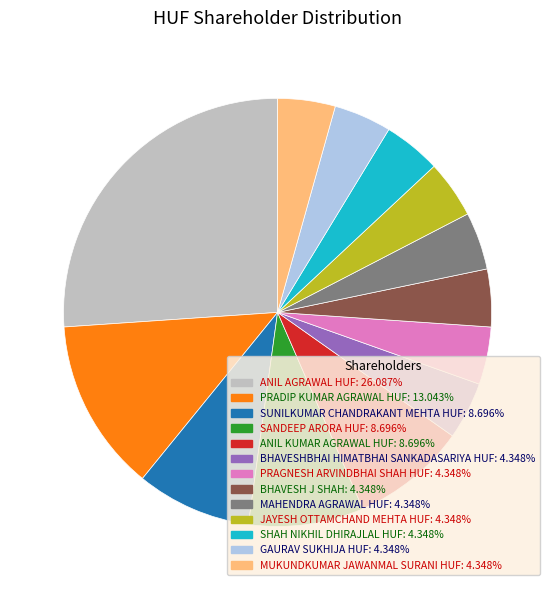

What is the ratio of the value at MUKUNDKUMAR JAWANMAL SURANI HUF to the value at SANDEEP ARORA HUF?

0.5